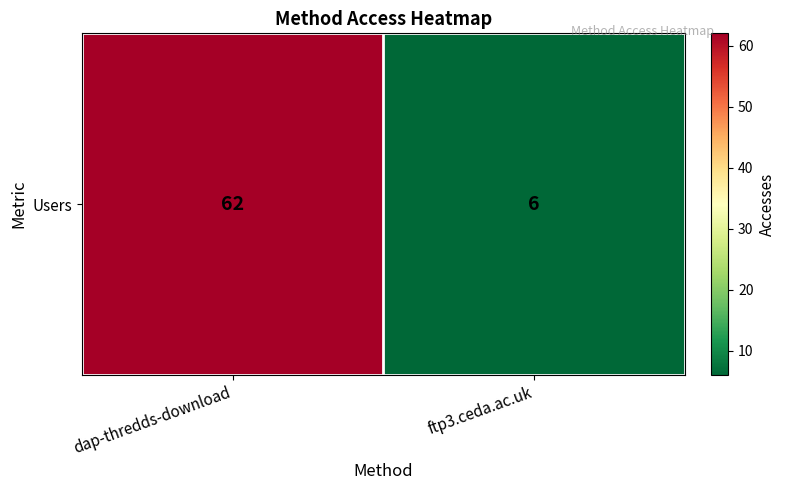

At which label is the value closest to 34?

dap-thredds-download